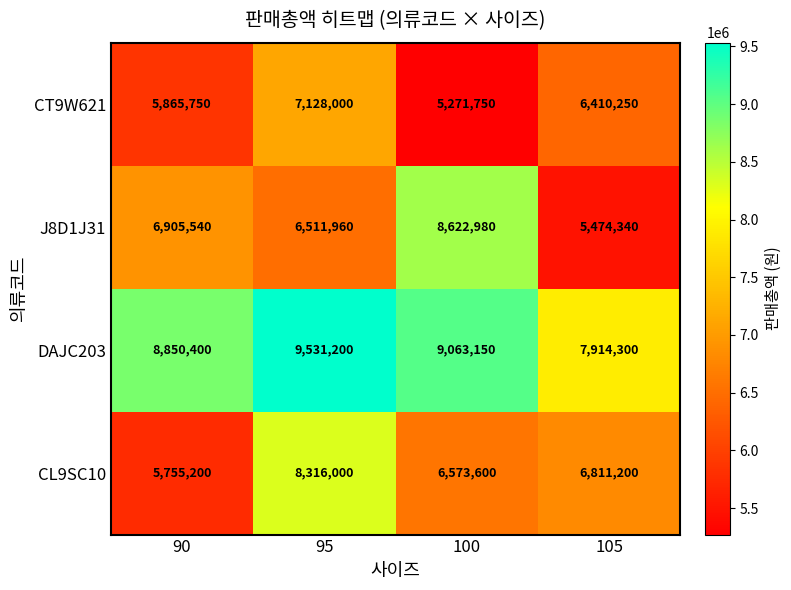

What is the sum of the CT9W621 values at 90 and 95?

12993750